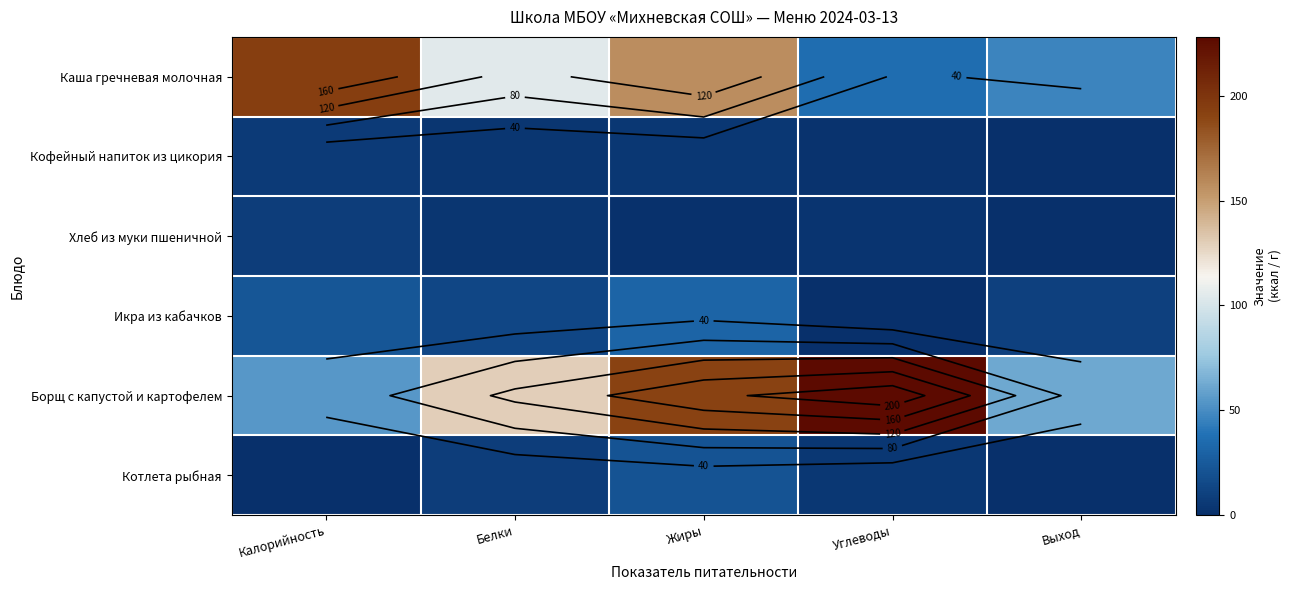

At Жиры, list the series in order from smallest to largest.

Хлеб из муки пшеничной, Кофейный напиток из цикория, Котлета рыбная, Икра из кабачков, Каша гречневая молочная, Борщ с капустой и картофелем